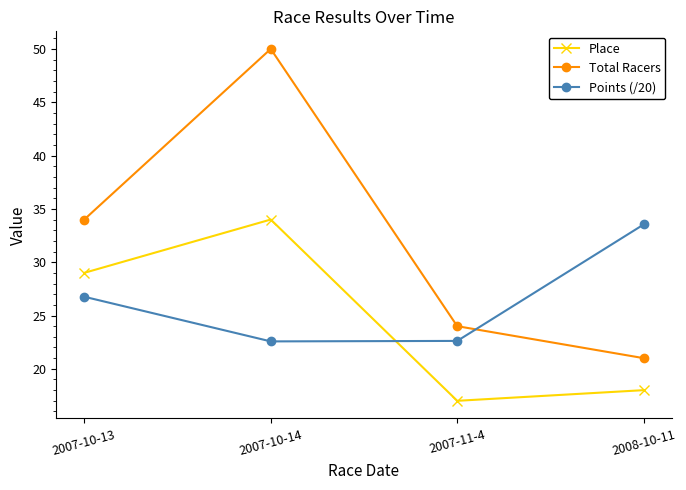

At which label does Total Racers reach its minimum?

2008-10-11